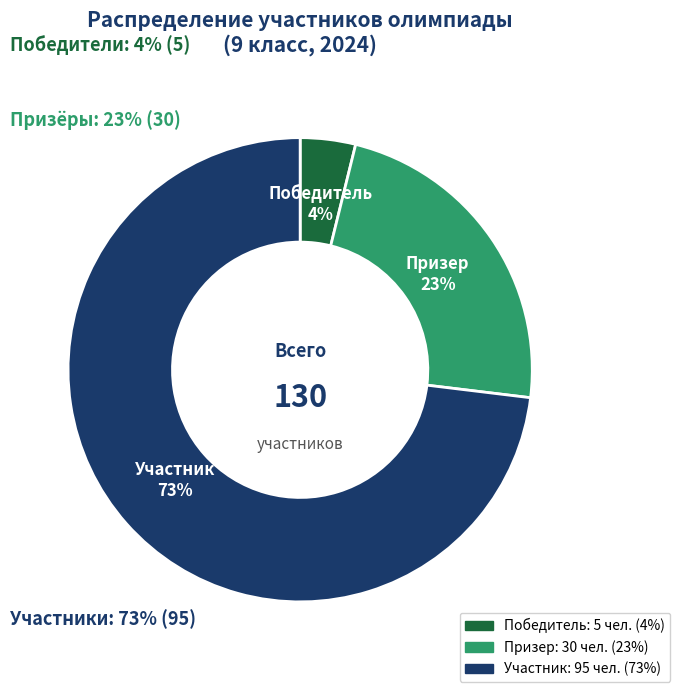

Is Участник the majority of the pie?

Yes